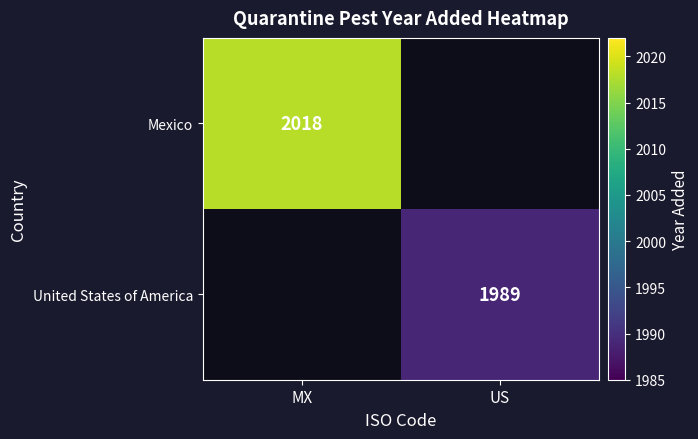

Which has a higher value, US or MX?

MX